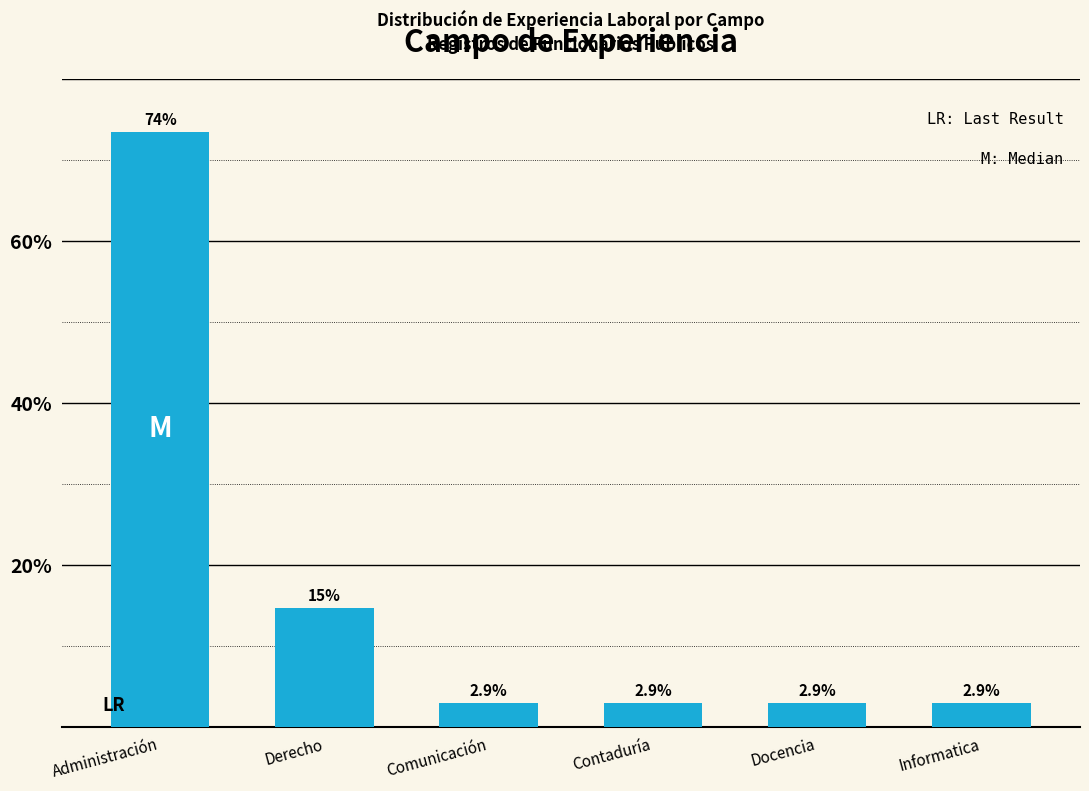

Reading right to left, transcribe all the data shown in this chart.

2.9	2.9	2.9	2.9	14.7	73.5